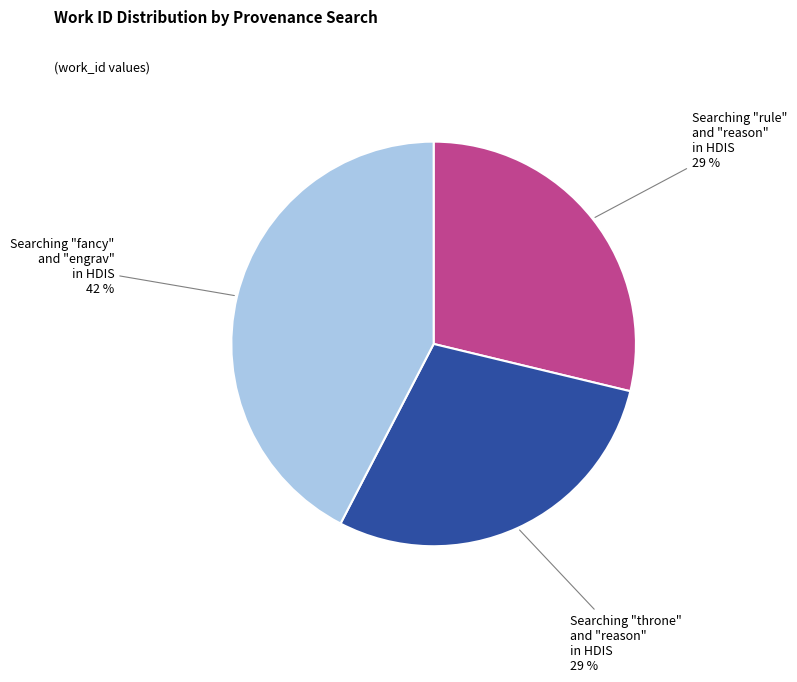

Is there a majority slice in this chart?

No